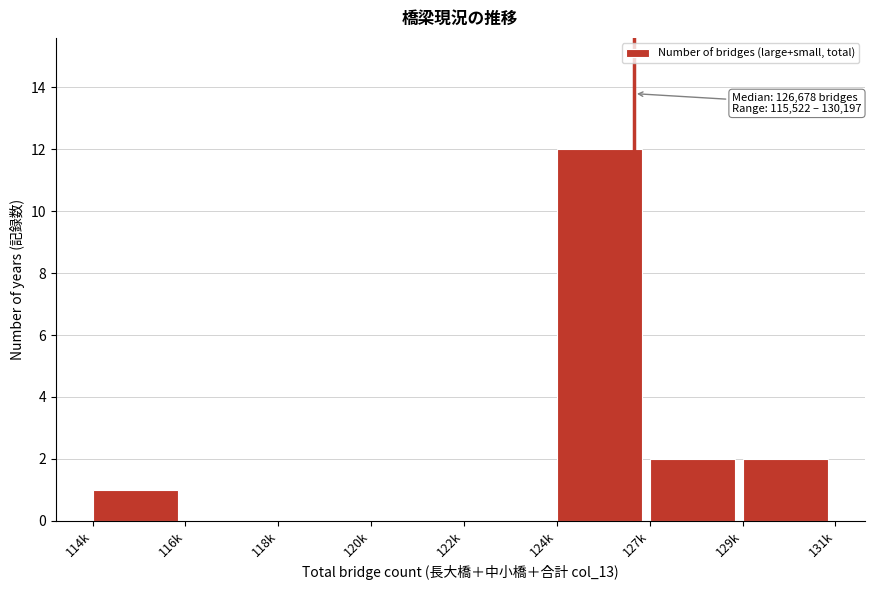

Reading left to right, what are all the values shown in this chart?

114k=1	116k=0	118k=0	120k=0	122k=0	124k=12	127k=2	129k=2